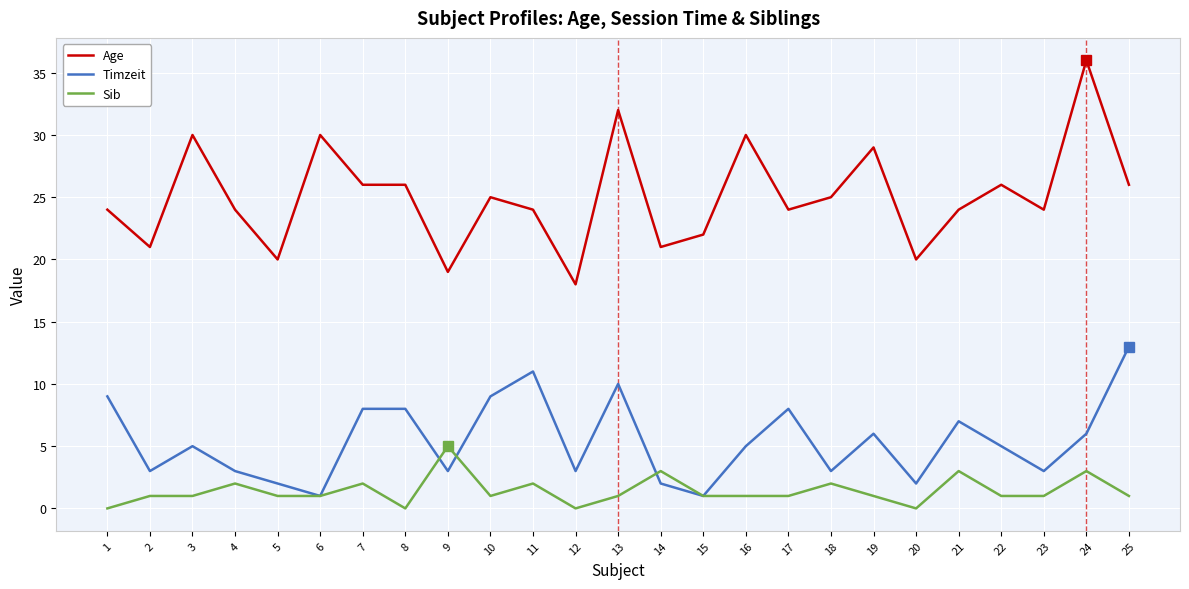

Which series changed the most between 7 and 15?

Timzeit